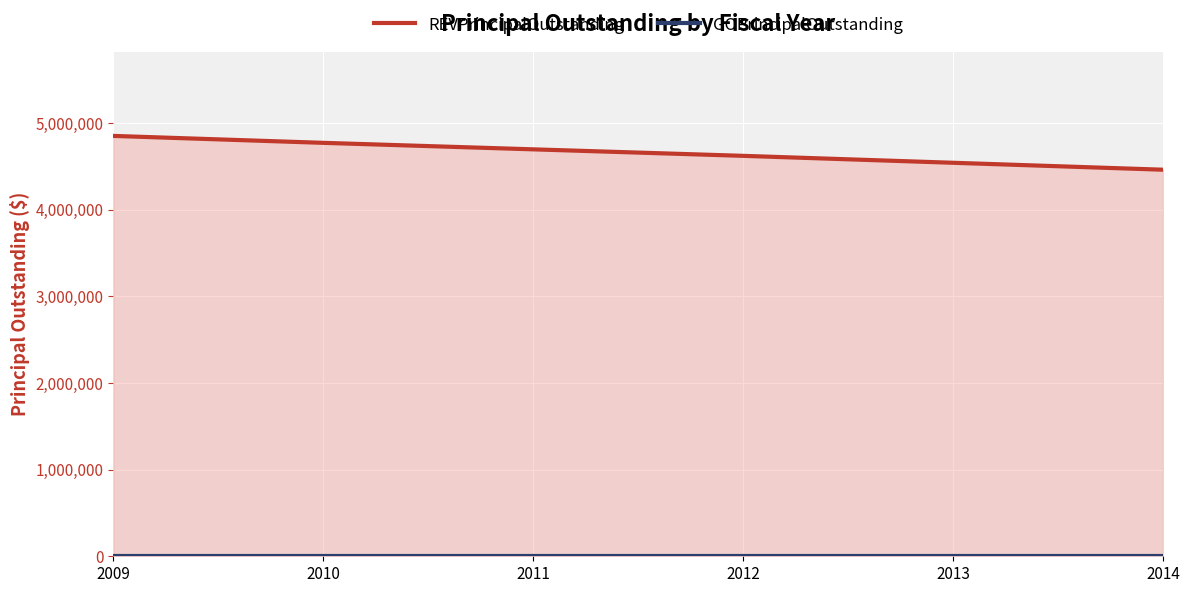

True or false: REVPrincipalOutstanding and GOPrincipalOutstanding cross at least once.

False